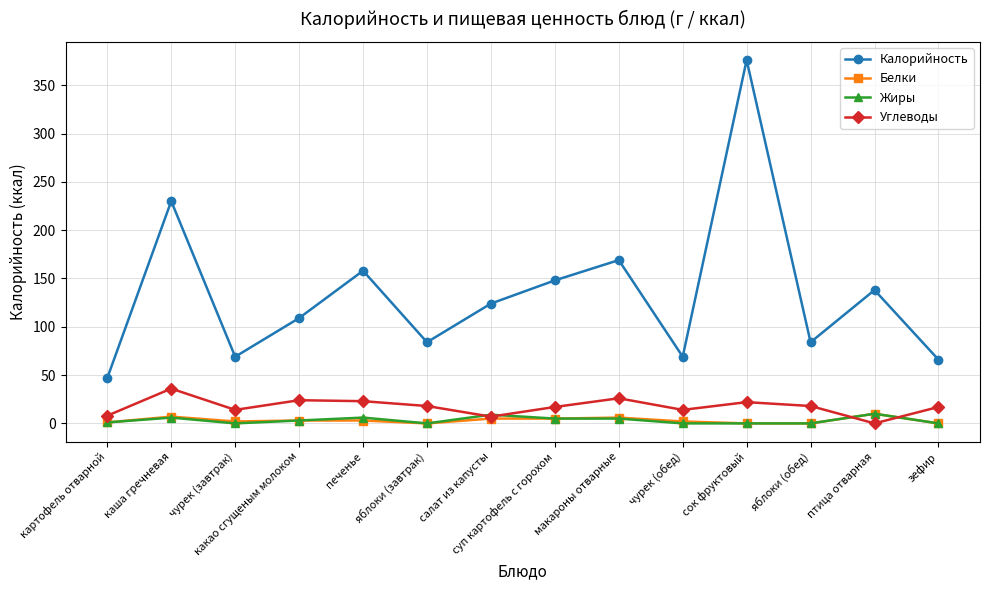

At how many categories does at least one series exceed 41?

14